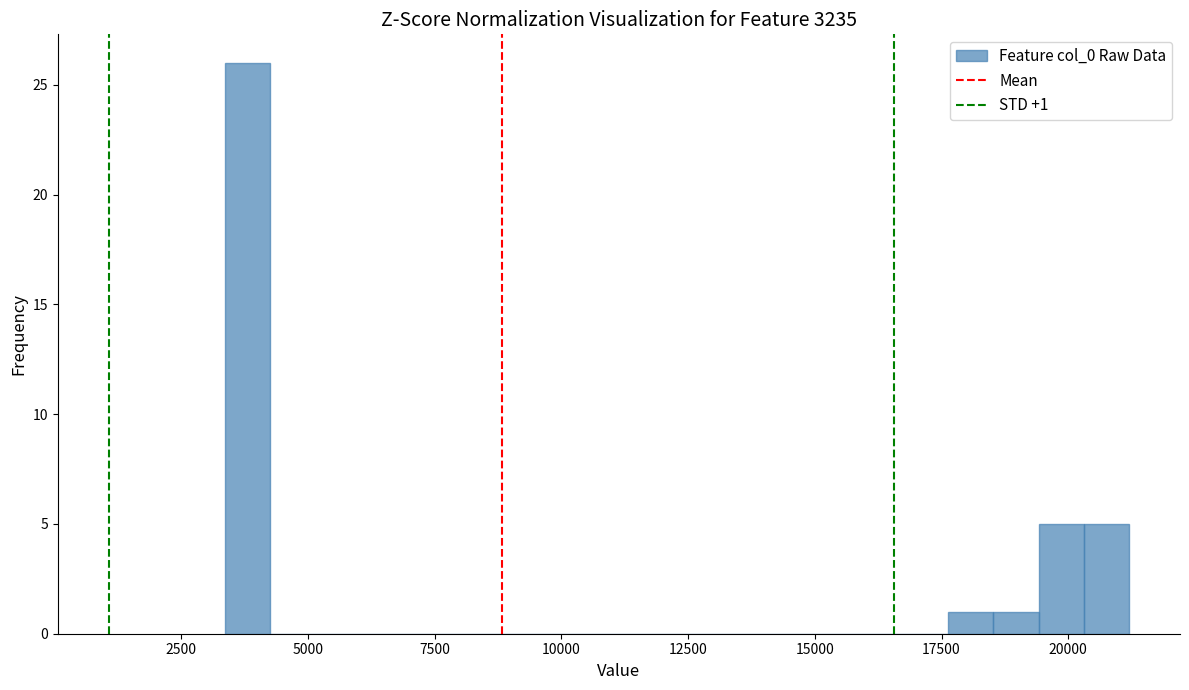

Read against the x-axis, roughly where is the centre of the tallest bar?

4000